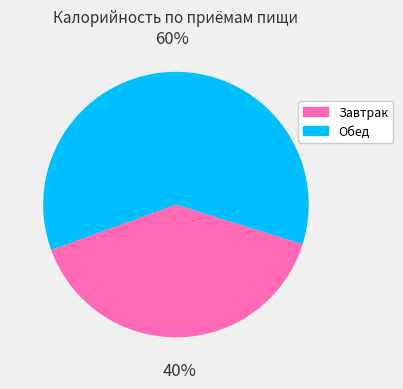

Do Обед and Завтрак together represent more than half of the pie?

Yes